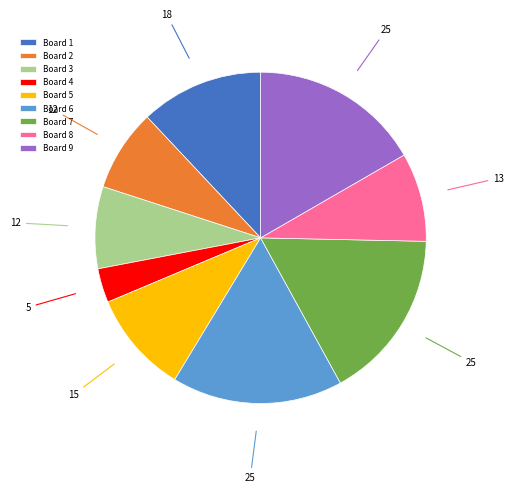

Is the sum of Board 5 and Board 4 greater than half?

No